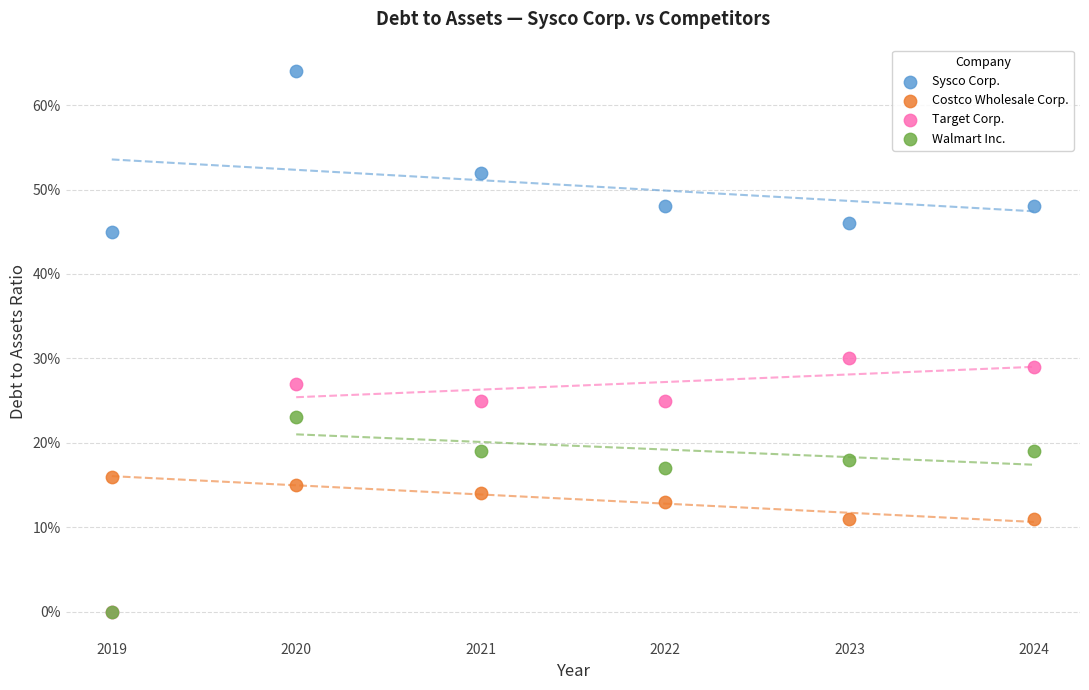

What are all the series names shown in the legend?

Sysco Corp., Costco Wholesale Corp., Target Corp., Walmart Inc.